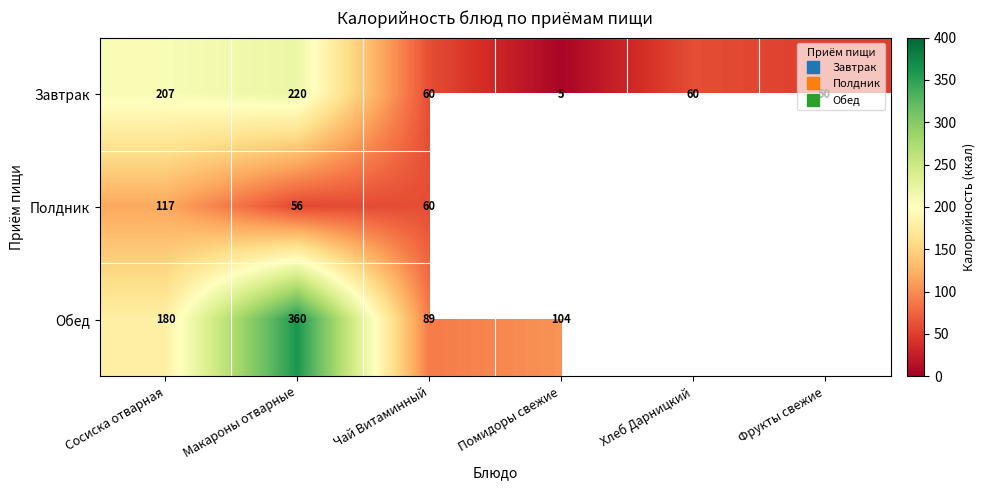

Between Фрукты свежие and Чай Витаминный, which is larger?

Чай Витаминный